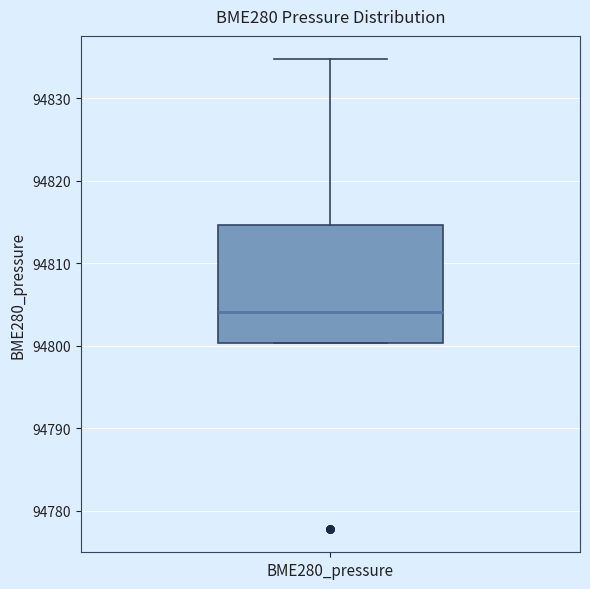

Transcribe this box plot: give where the median line is, the range the box spans, and where the two whiskers end, as read against the y-axis. The values are not printed on the chart, so give them approximately, as read against the axis.

median 94804, box 94800 to 94815, whiskers 94800 to 94835